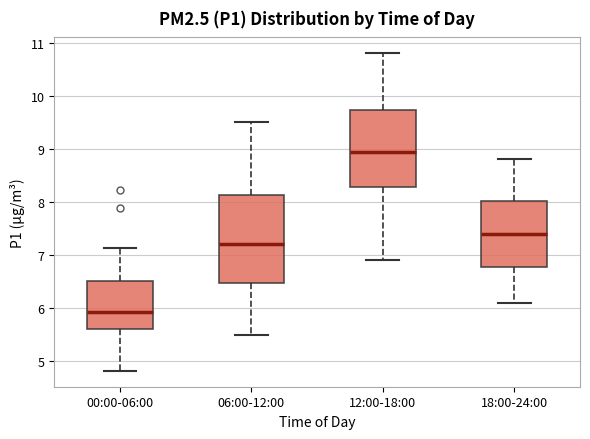

Which box's median line is the highest?

12:00-18:00